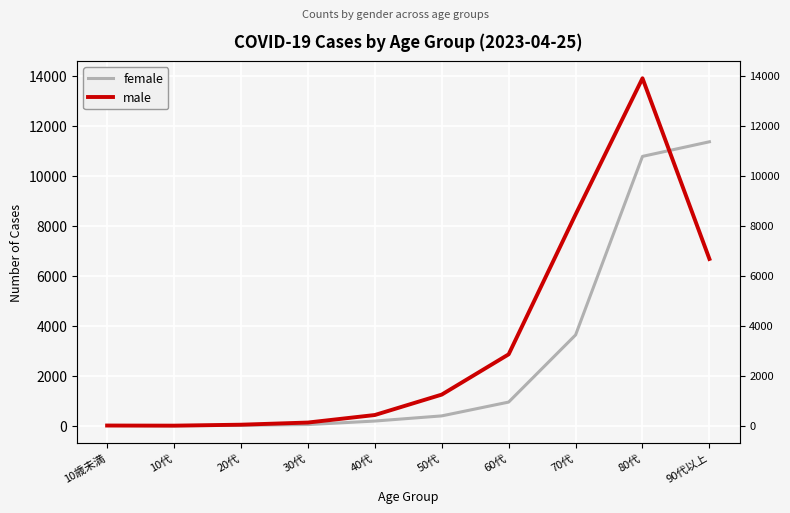

True or false: female has more than 0 points higher than both neighbors.

False